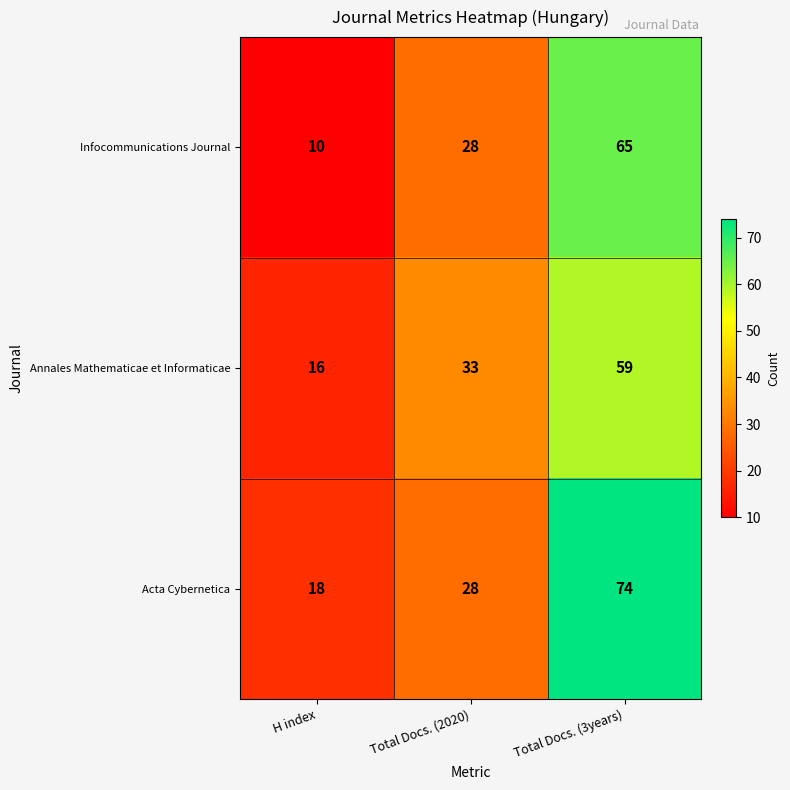

List the series in order of their overall mean, highest first.

Acta Cybernetica, Annales Mathematicae et Informaticae, Infocommunications Journal